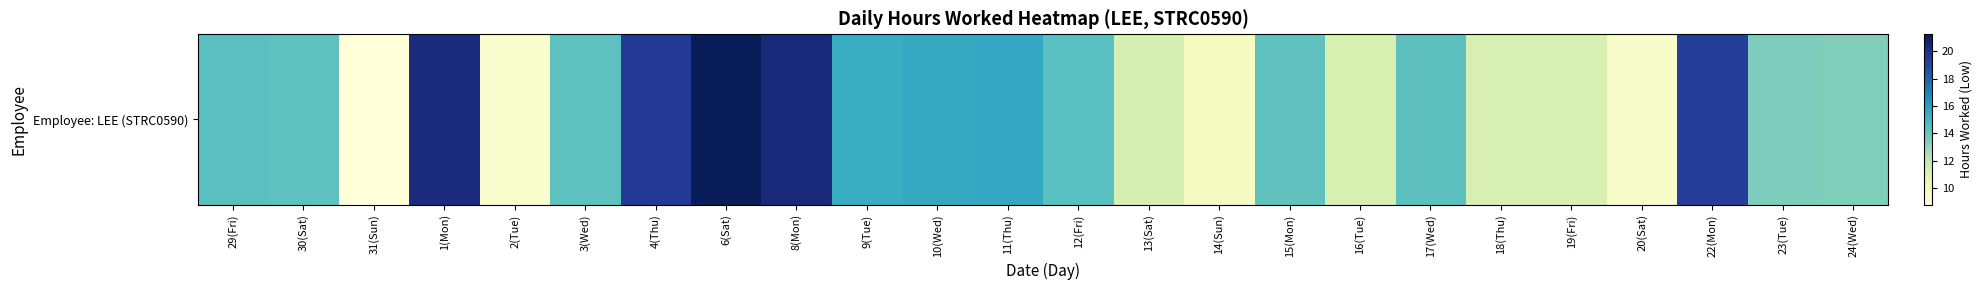

Is it true that the value at 9(Tue) is 9.3?

False